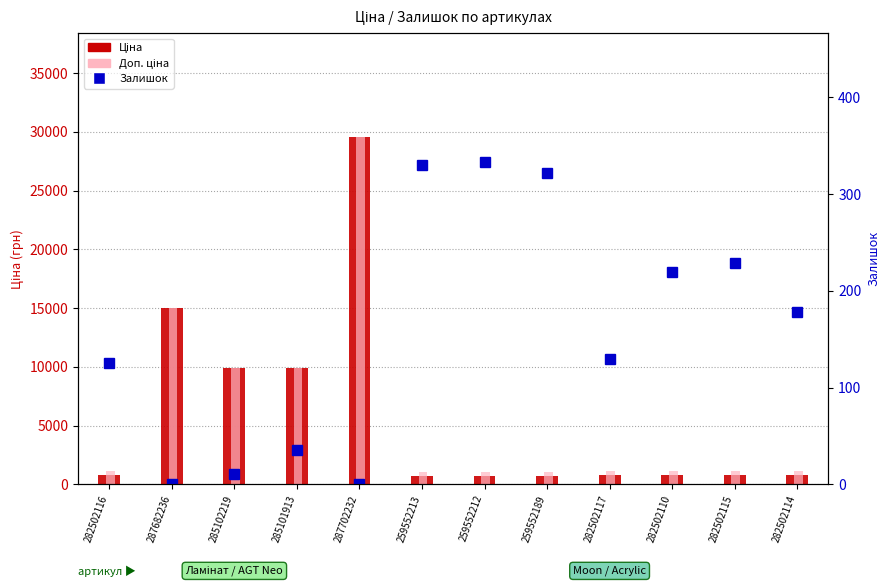

At which label does Ціна first exceed 813?

282502116